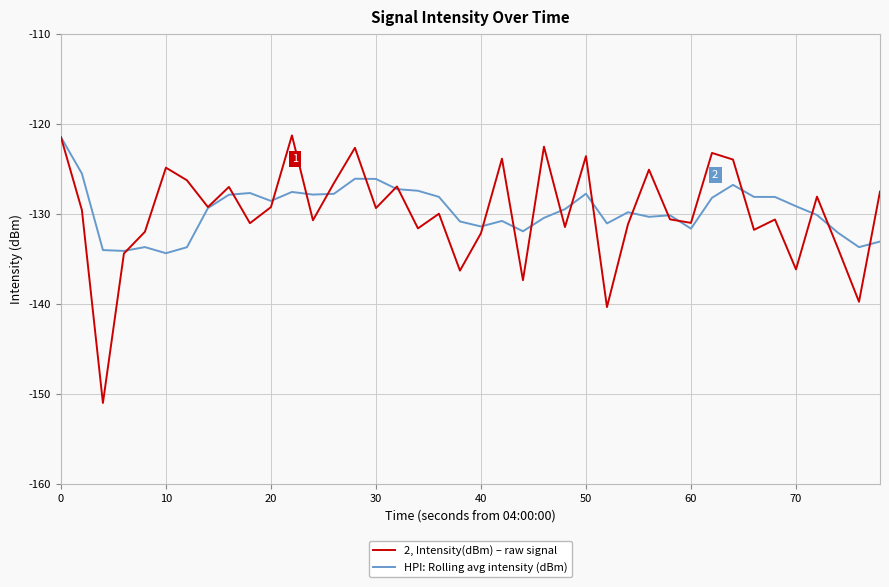

After their last crossing, which series has the higher values: HPI: Rolling avg intensity (dBm) or 2, Intensity(dBm) – raw signal?

2, Intensity(dBm) – raw signal